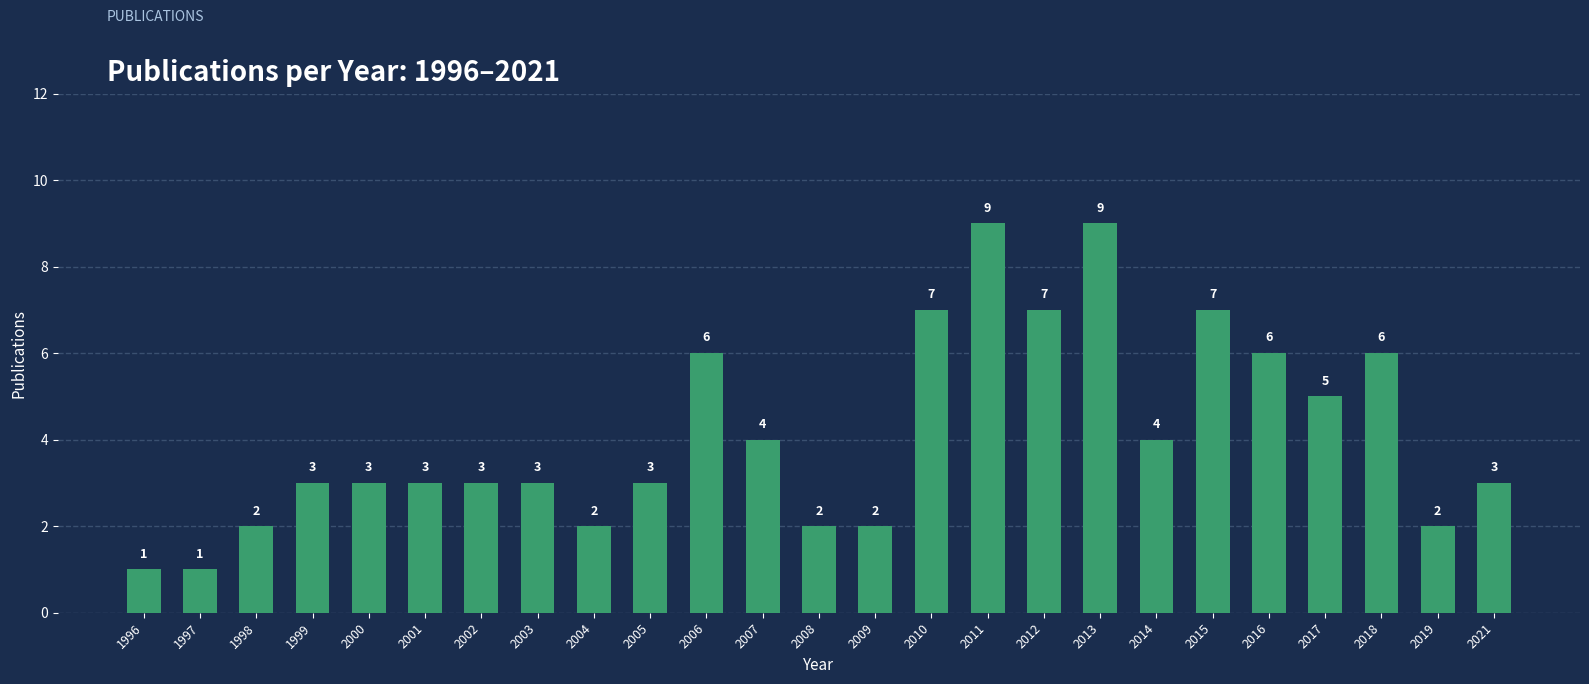

What is the difference between the maximum and minimum values?

8